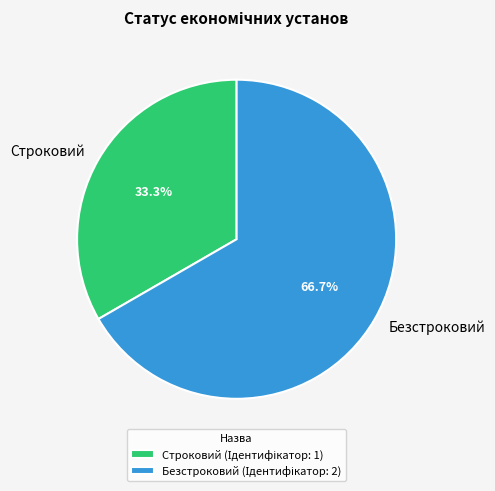

Which slice is the largest?

Безстроковий